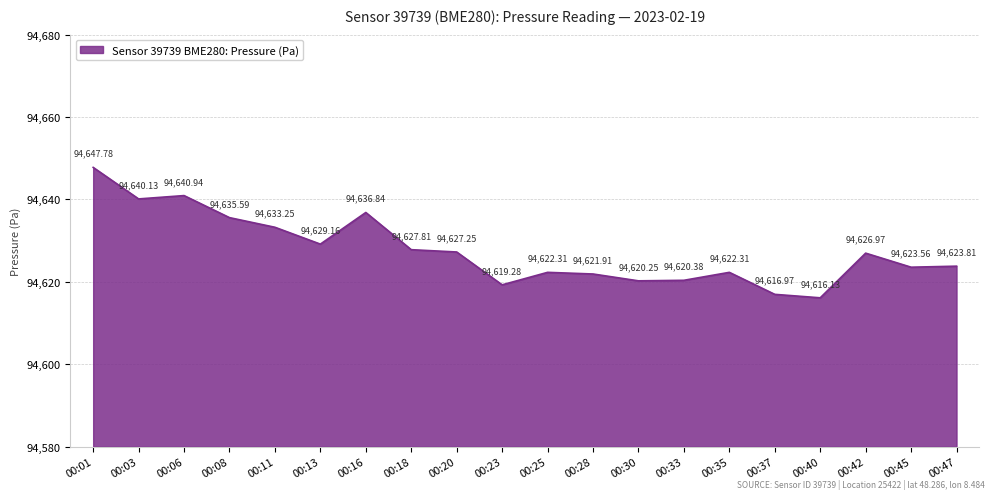

What is the sum of all values?

1892552.6